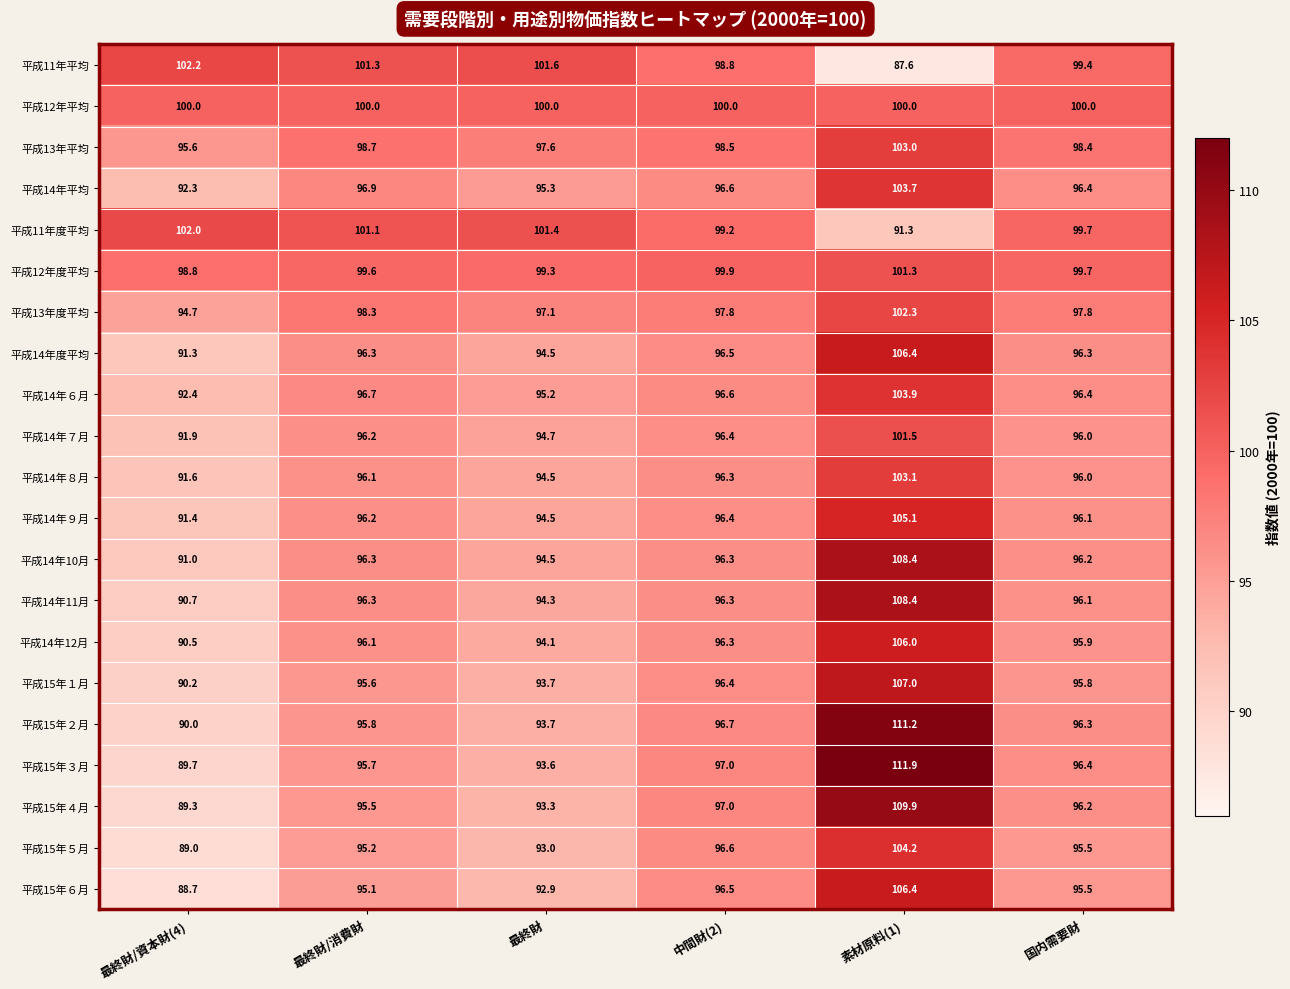

Rank the categories by 平成13年平均 value from highest to lowest.

素材原料(1), 最終財/消費財, 中間財(2), 国内需要財, 最終財, 最終財/資本財(4)